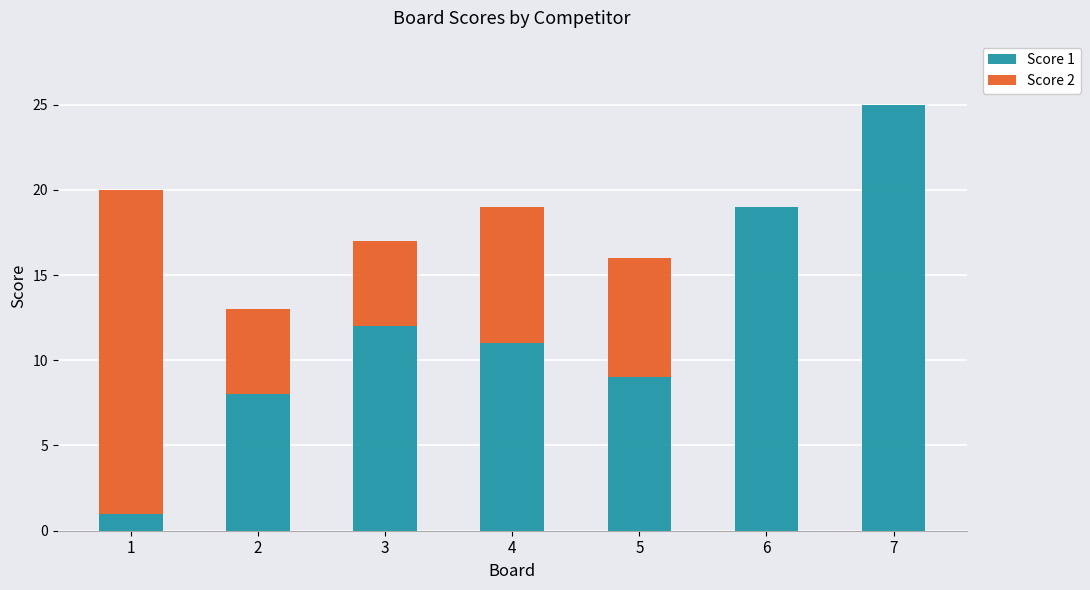

How many categories are shown in the chart?

7